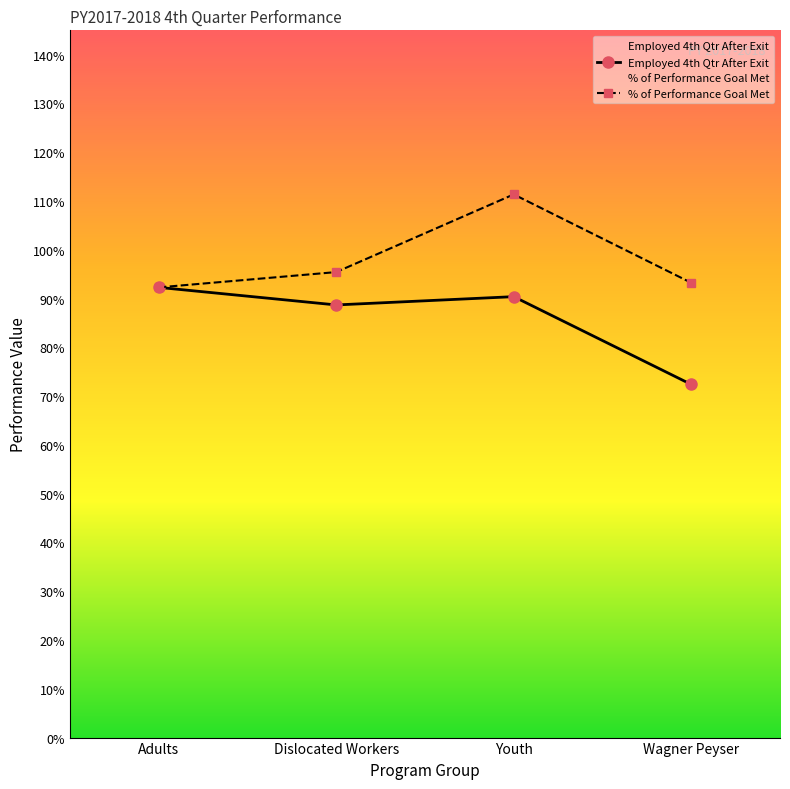

Reading left to right, extract all data points from this chart.

Employed 4th Qtr After Exit: 92.3	88.7	90.4	72.4
% of Performance Goal Met: 92.3	95.4	111.4	93.2